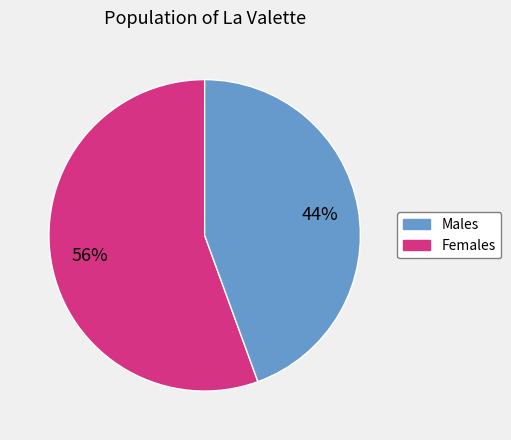

True or false: Males accounts for 42% of the total.

False